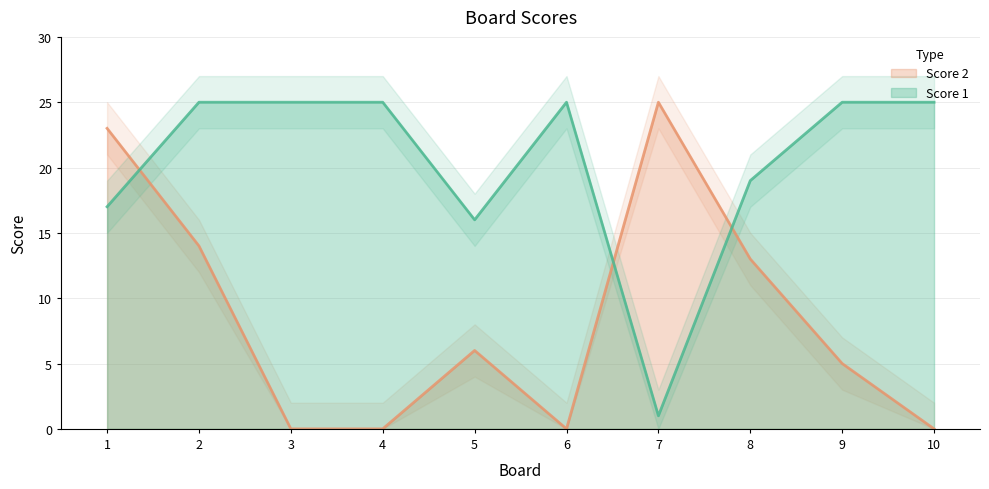

What is the average value of the Score 2 series?

9